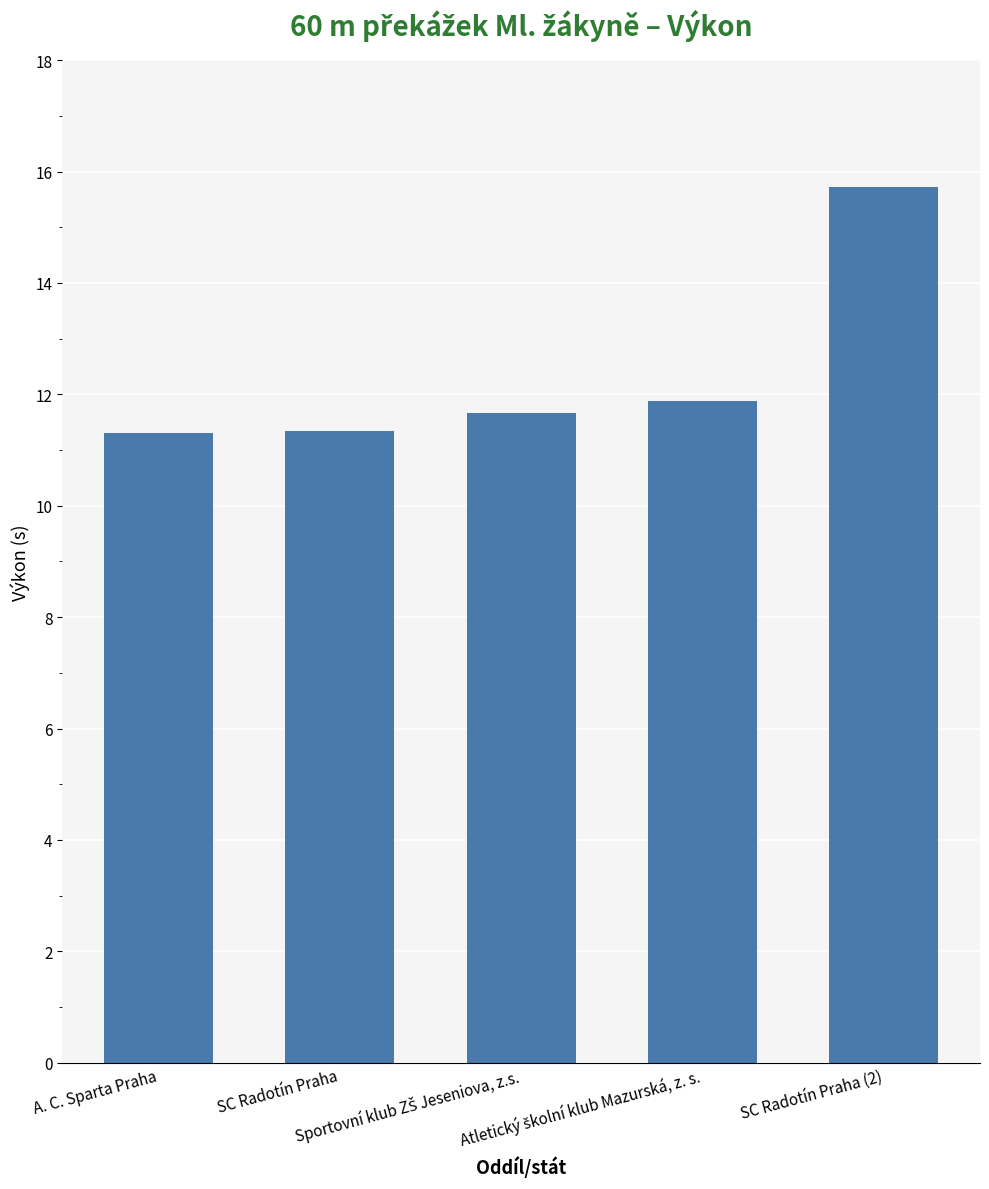

What is the label of the 5th bar from the right?

A. C. Sparta Praha